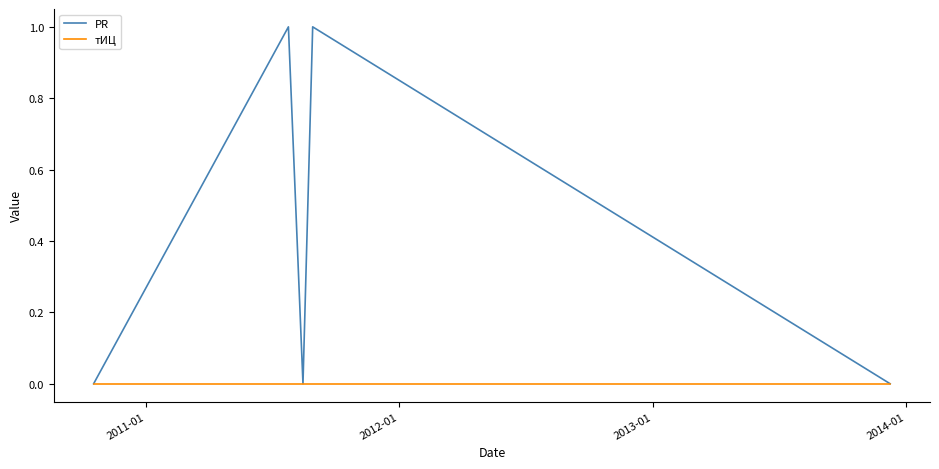

Rank the series by their maximum value, from lowest to highest.

тИЦ, PR